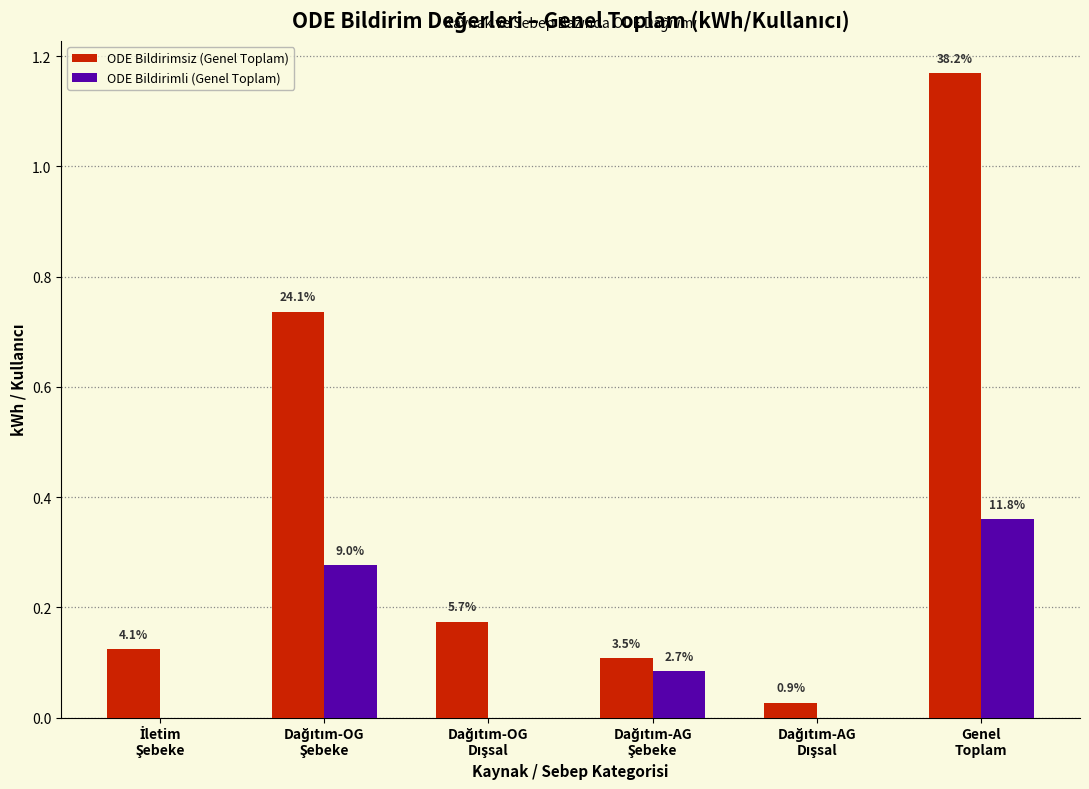

What are all the series names shown in the legend?

ODE Bildirimsiz (Genel Toplam), ODE Bildirimli (Genel Toplam)